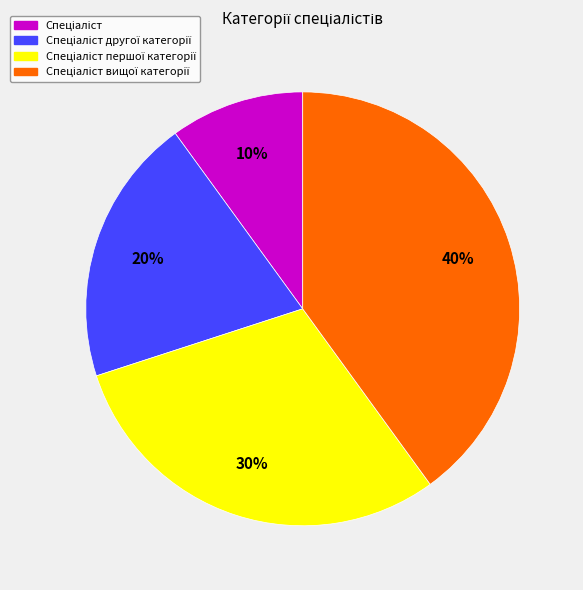

Is there any slice that represents more than half of the pie?

No